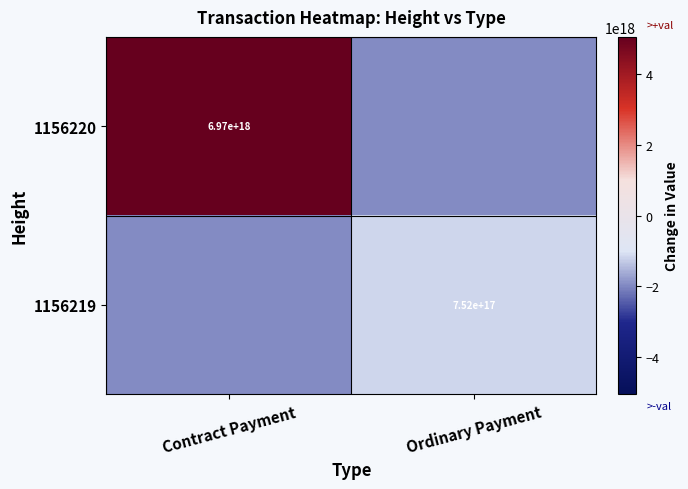

The 1156219 series shows 1331231291648427520 at Ordinary Payment. True or false?

False